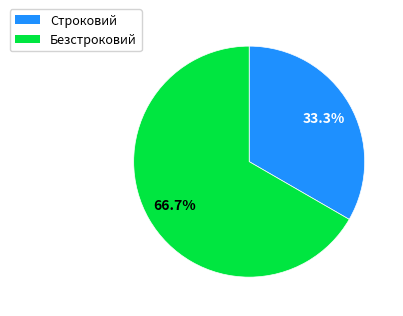

Is there a majority slice in this chart?

Yes